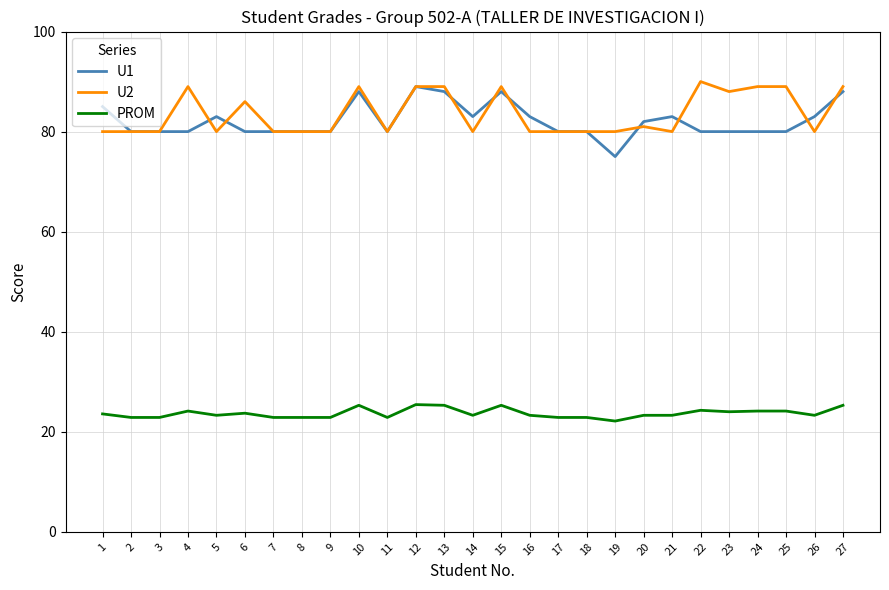

True or false: PROM and U2 intersect in this chart.

False